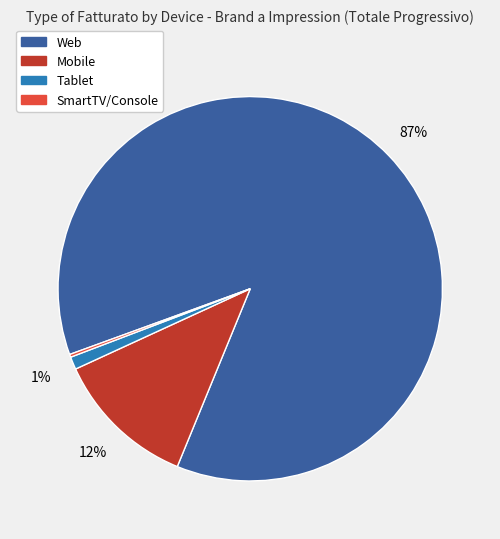

Between Tablet and Mobile, which is larger?

Mobile